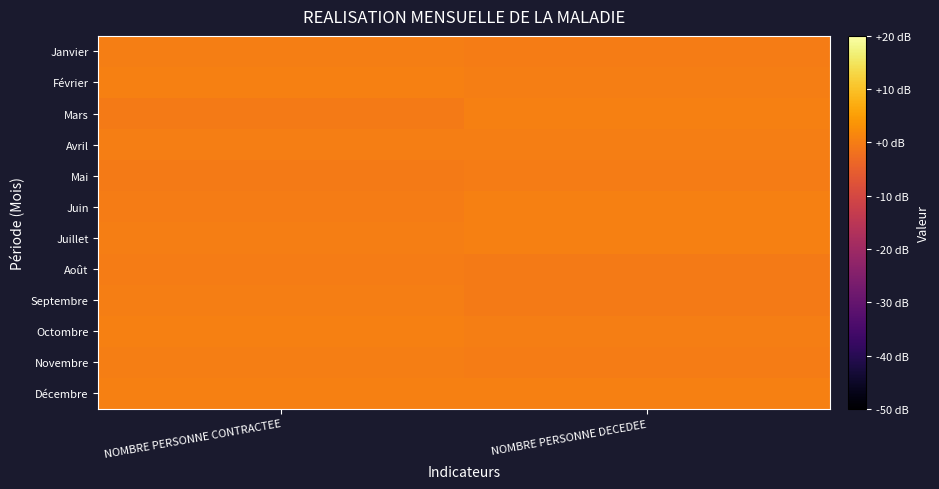

At which category does the chart reach its peak across all series?

NOMBRE PERSONNE DECEDEE